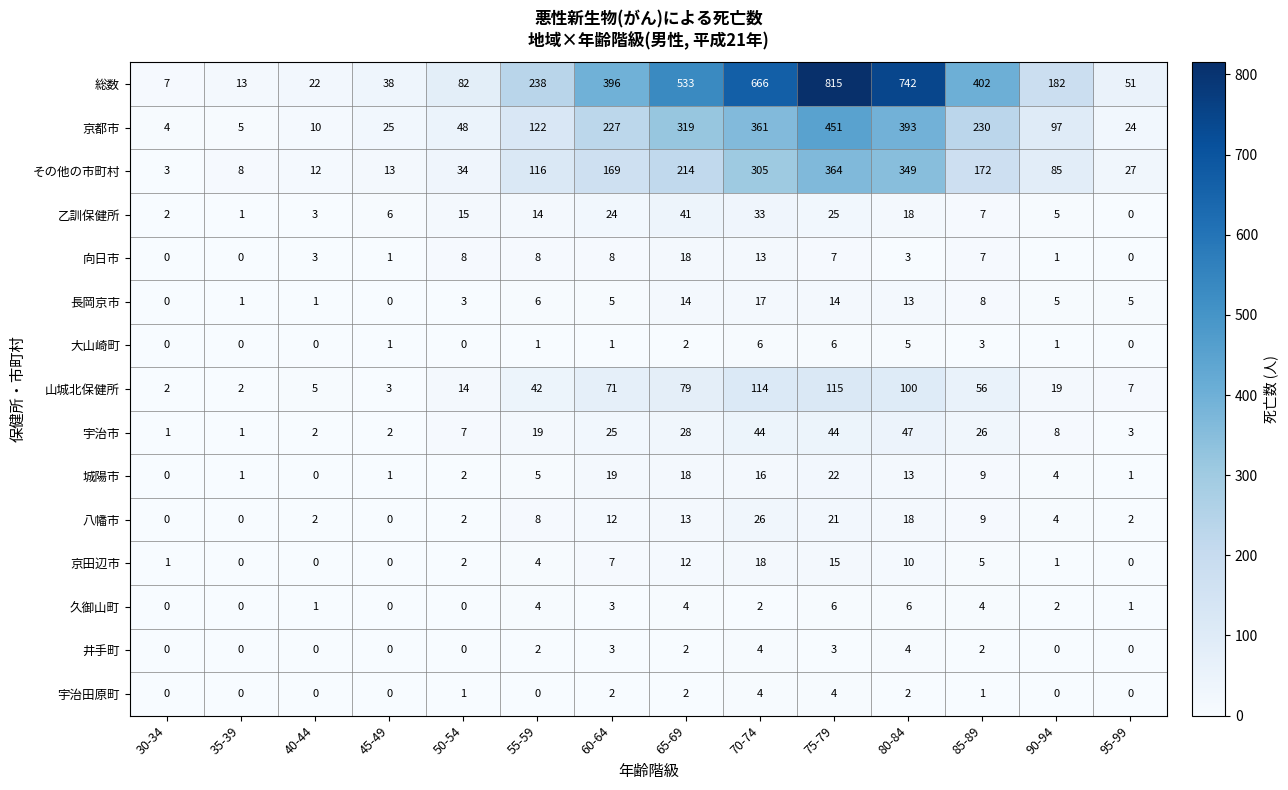

At which category is the sum across all series the highest?

75-79